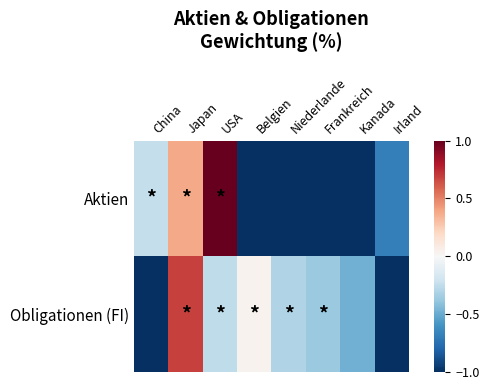

What is the total value across all series at China?

-1.2